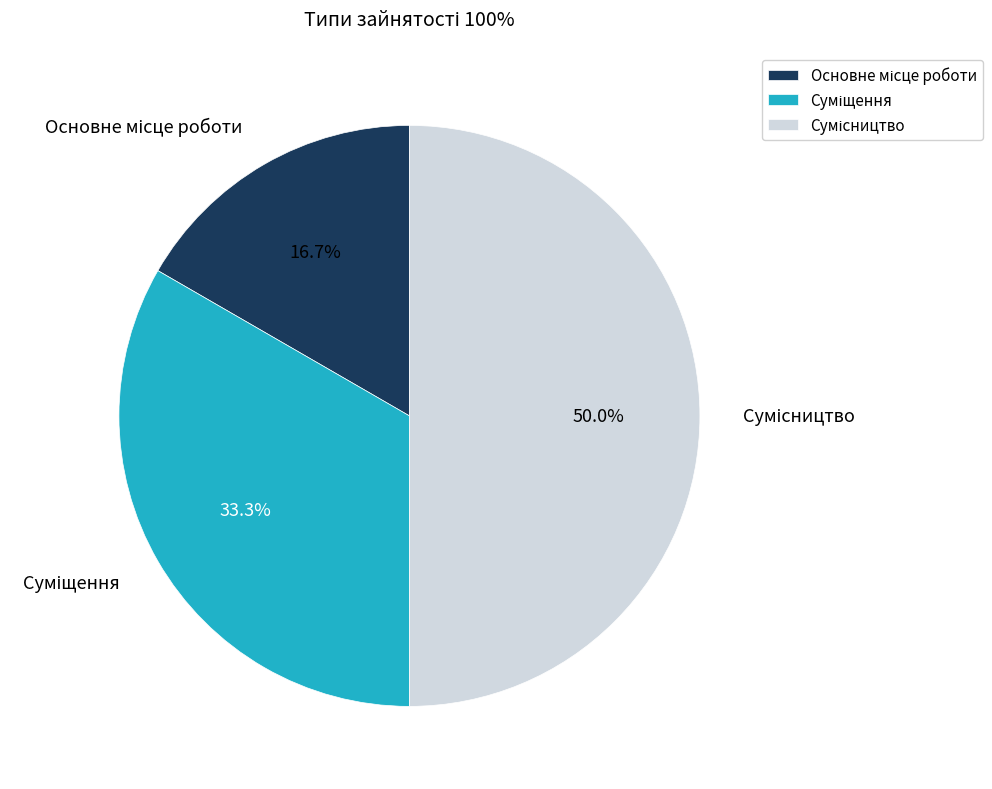

Rank the categories by value from highest to lowest.

Сумісництво, Суміщення, Основне місце роботи